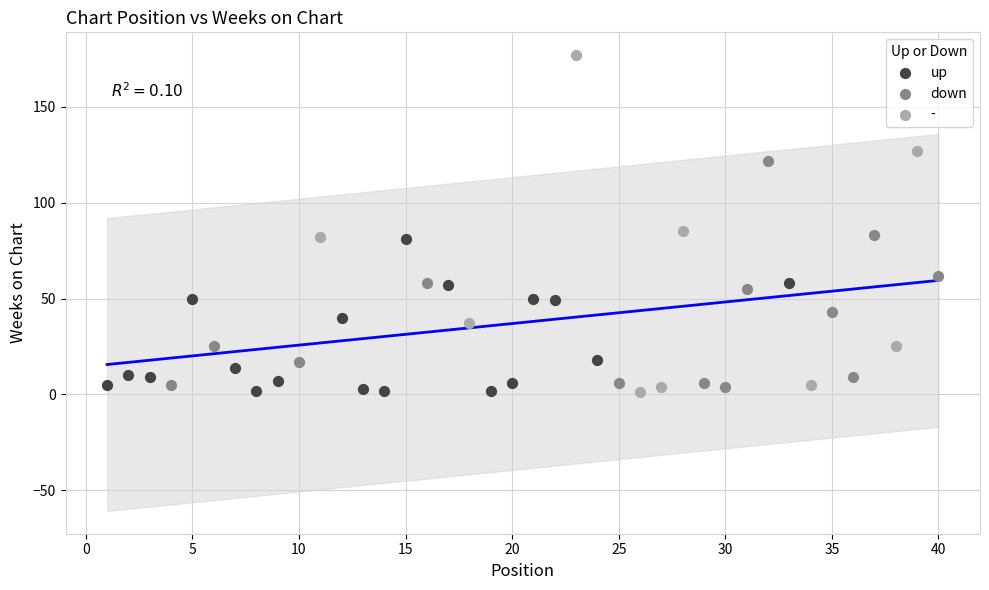

Which series has the widest spread of Y values?

-